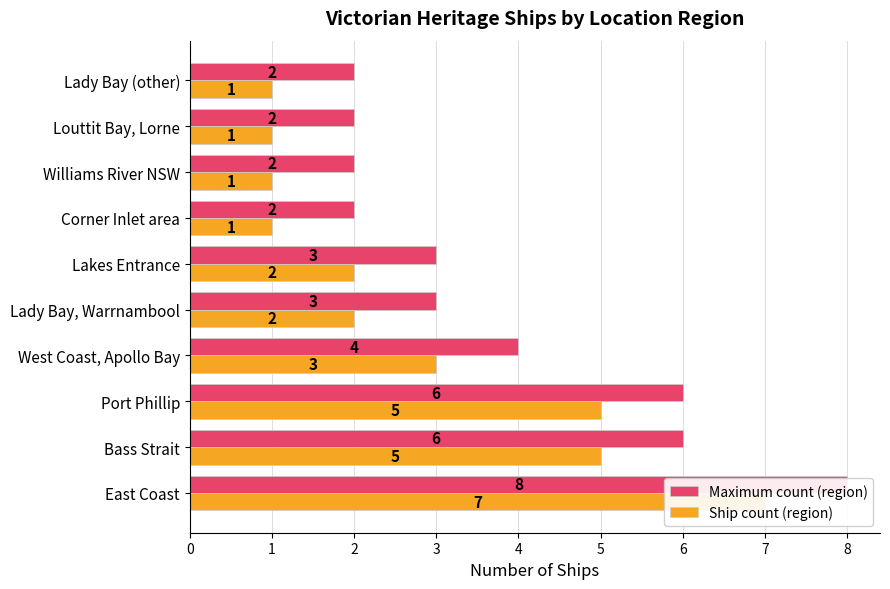

How many data points in Maximum count (region) are above 3?

4